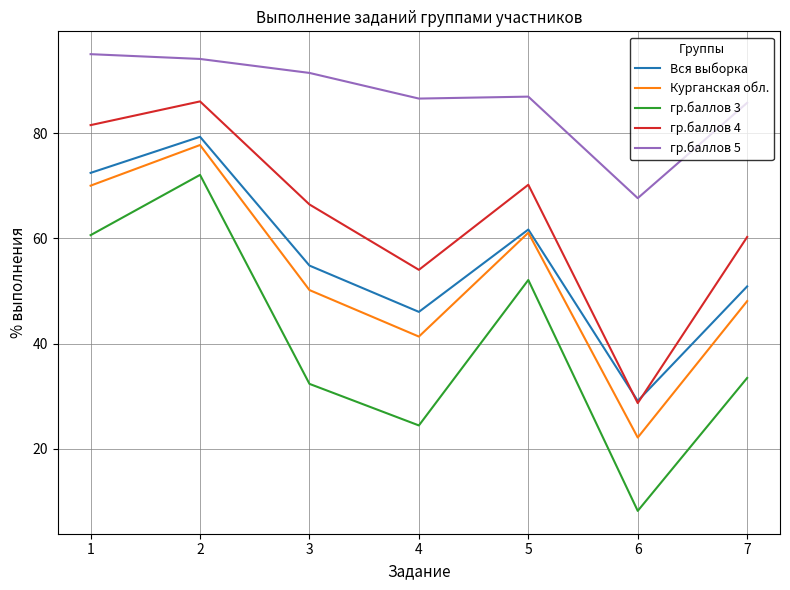

How many distinct data groups are displayed?

5